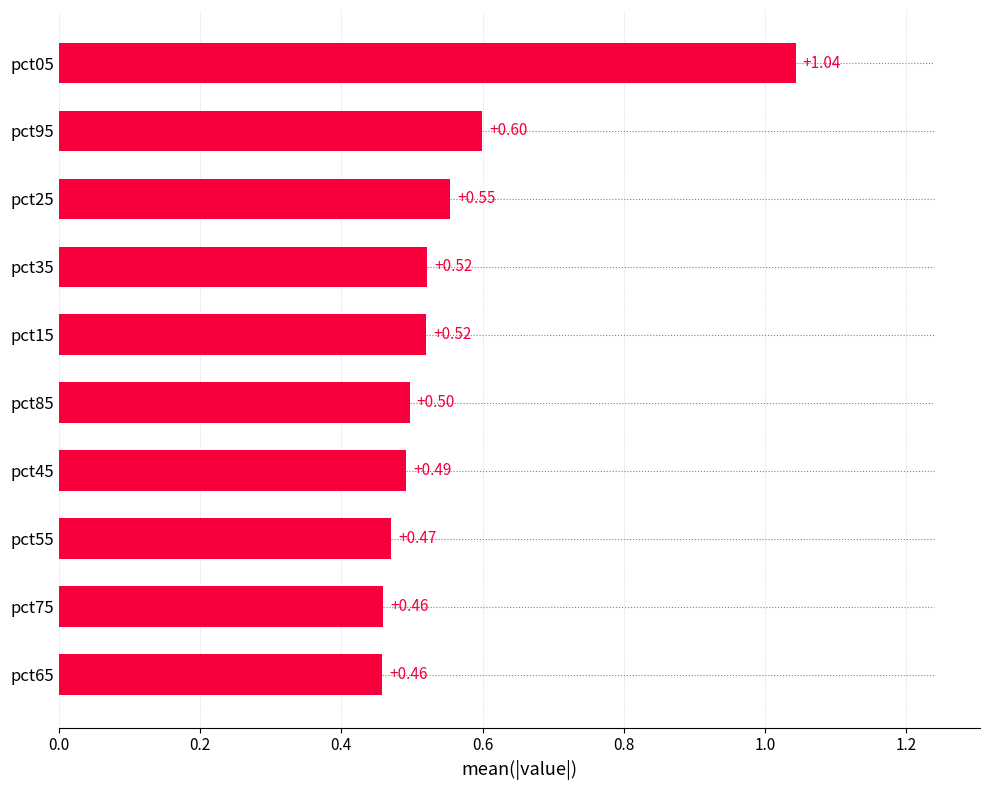

Which has a higher value, pct65 or pct35?

pct35